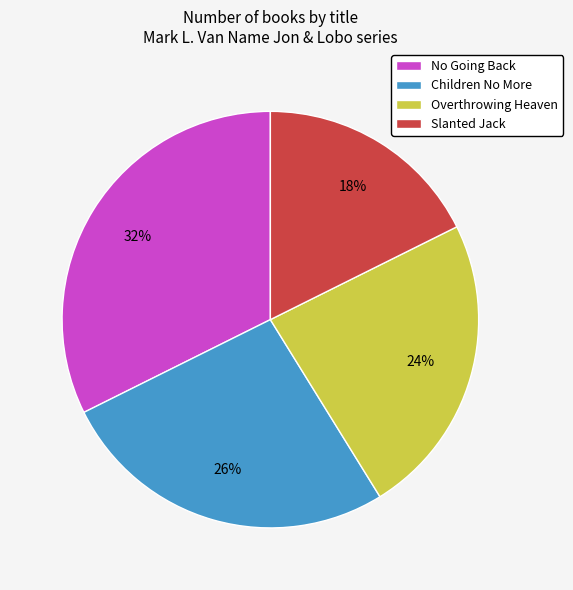

Is there any slice that represents more than half of the pie?

No